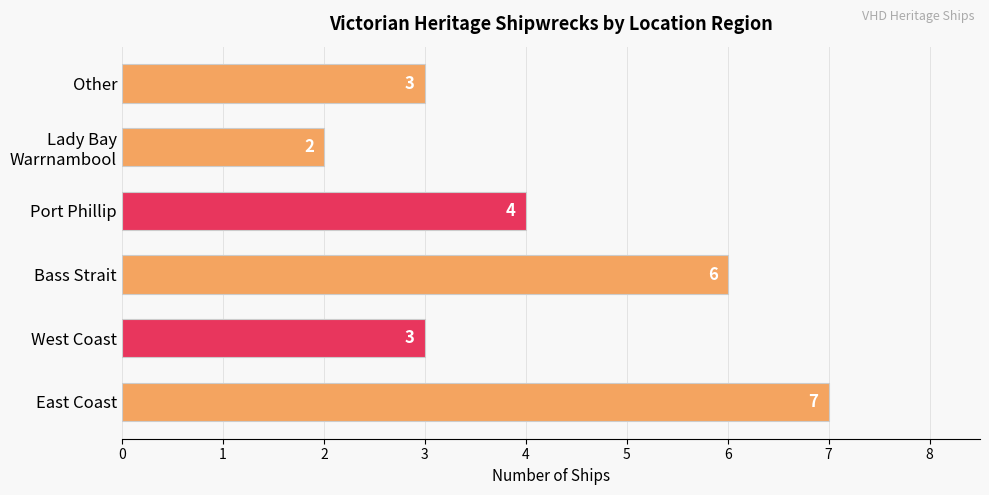

How many data points does each series have?

6